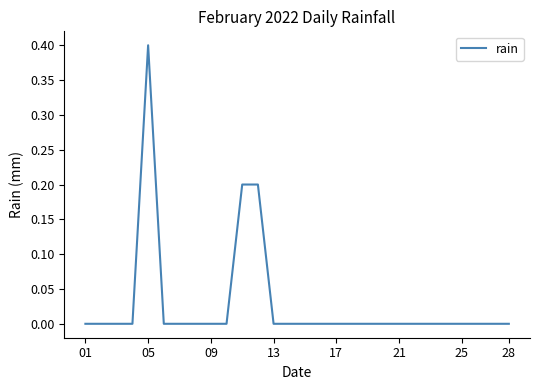

What is the maximum value shown in the chart?

0.4